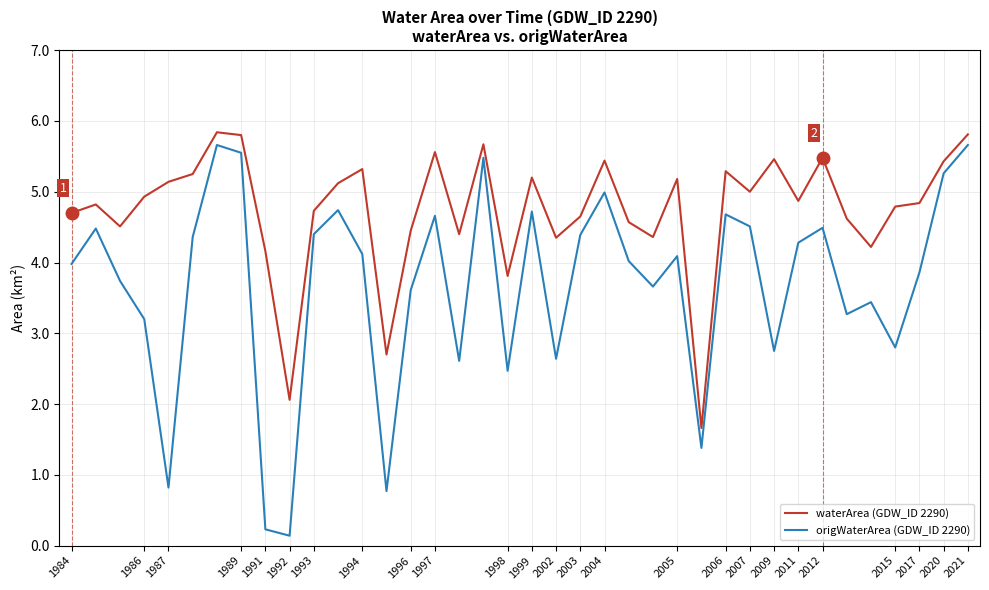

Which series has the largest range (max minus min)?

origWaterArea (GDW_ID 2290)